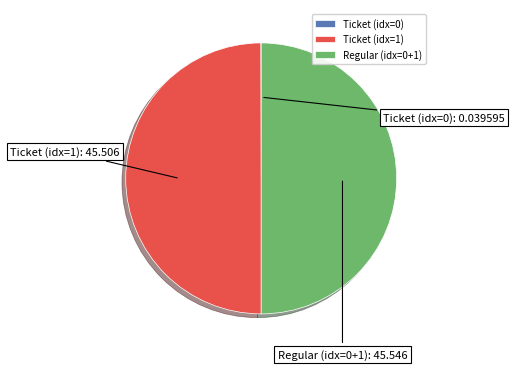

What is the ratio of the value at Regular (idx=0+1) to the value at Ticket (idx=1)?

1.0